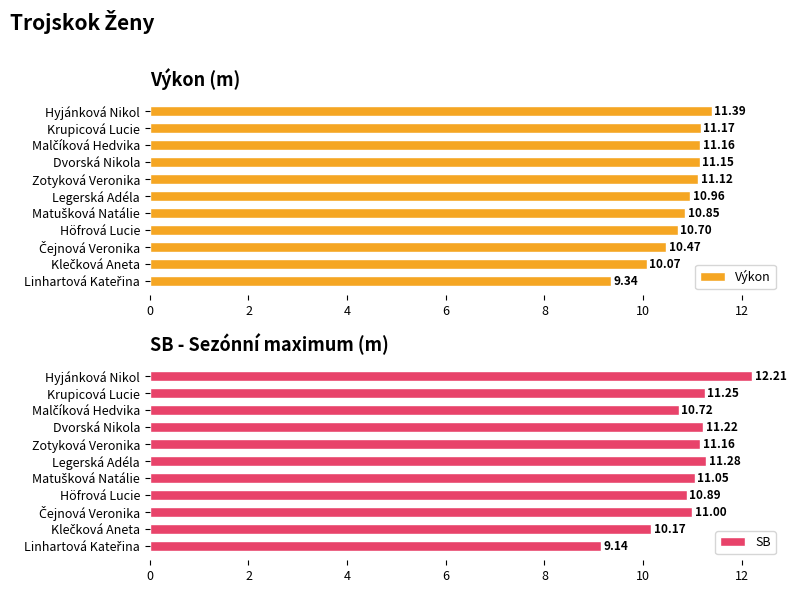

Reading right to left, extract all data points from this chart.

Výkon: 9.3	10.1	10.5	10.7	10.8	11.0	11.1	11.2	11.2	11.2	11.4
SB: 9.1	10.2	11.0	10.9	11.1	11.3	11.2	11.2	10.7	11.2	12.2